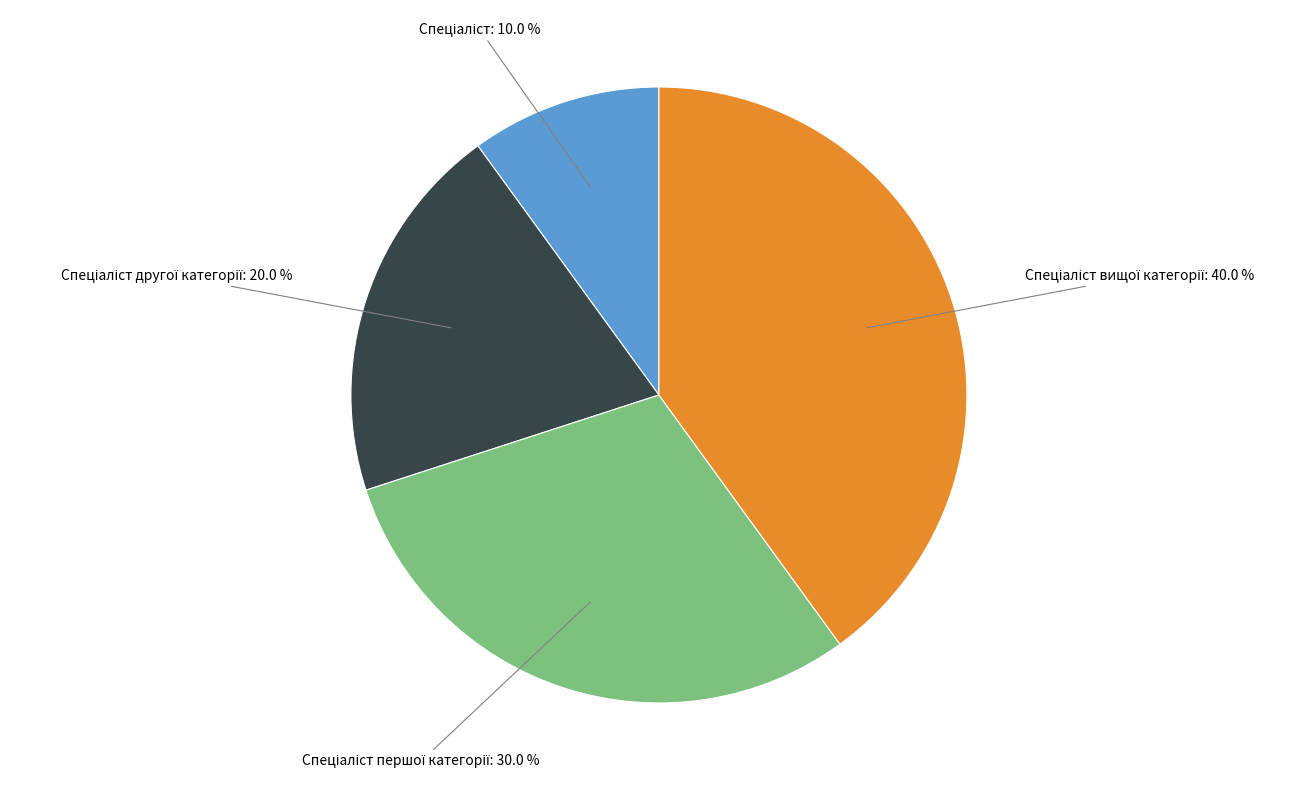

Is there any slice that represents more than half of the pie?

No